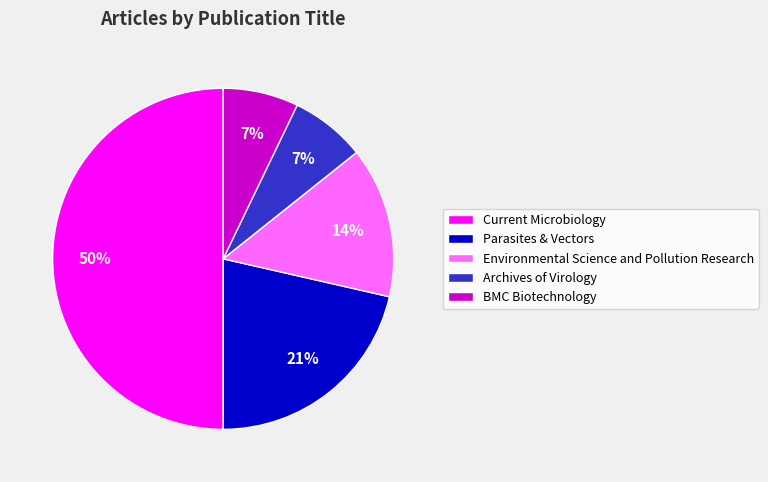

Does Archives of Virology represent more than half of the total?

No